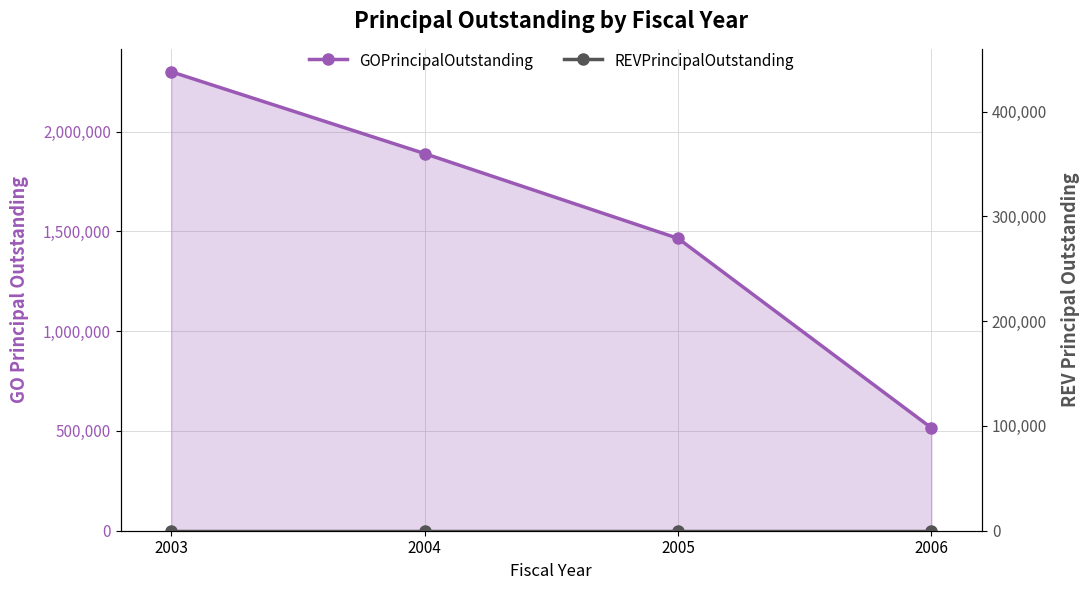

Rank the series at 2003 from lowest to highest value.

REVPrincipalOutstanding, GOPrincipalOutstanding